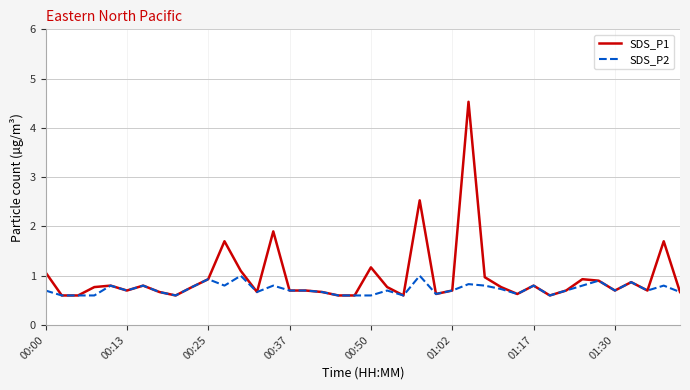

Rank the series by their average value, from highest to lowest.

SDS_P1, SDS_P2